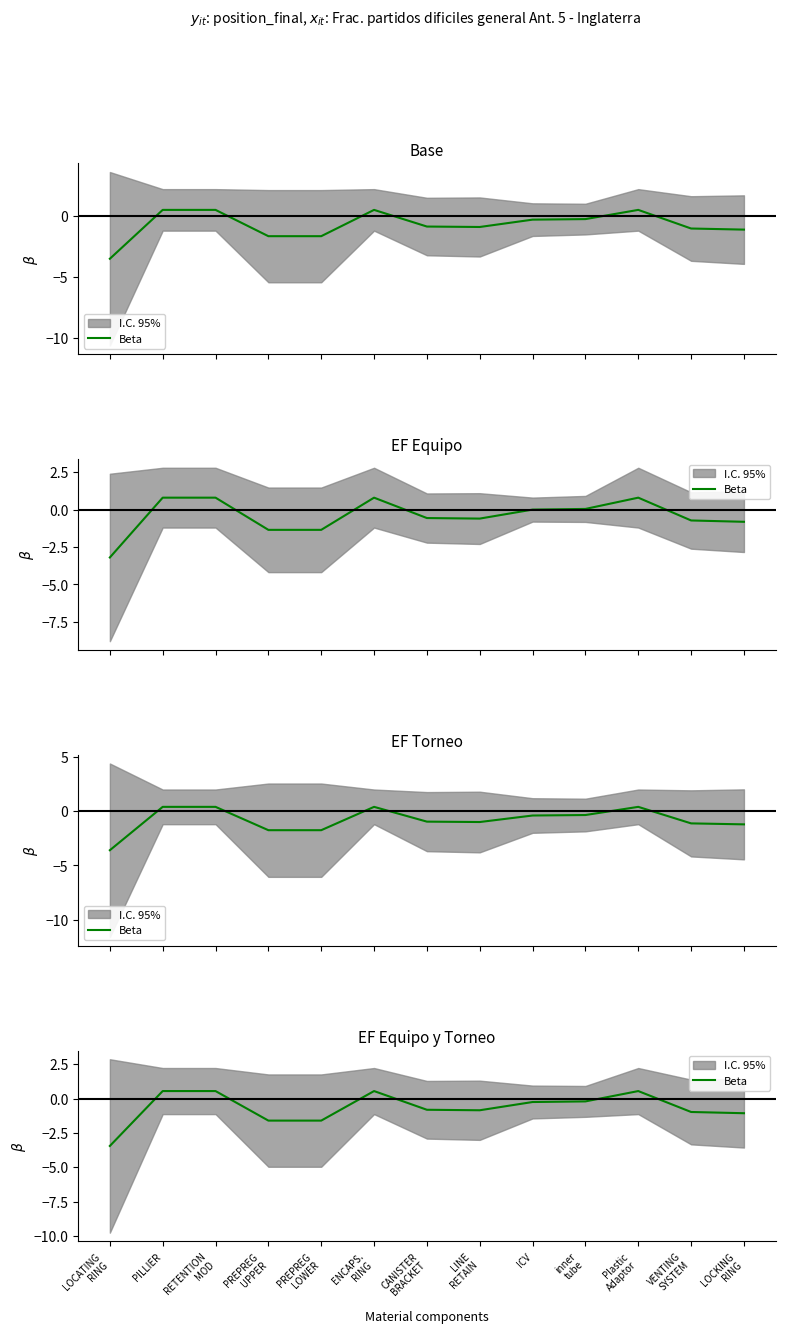

What is the label of the 11th point from the left?

Plastic
Adaptor